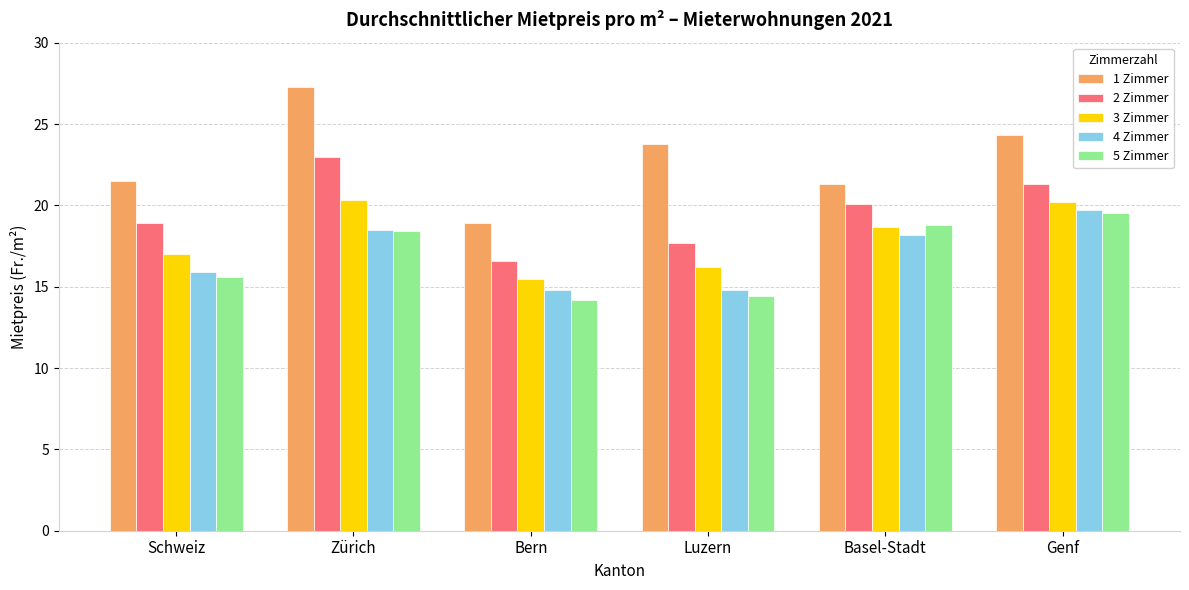

What is the value of the 1 Zimmer bar at the 2nd from the left?

27.3